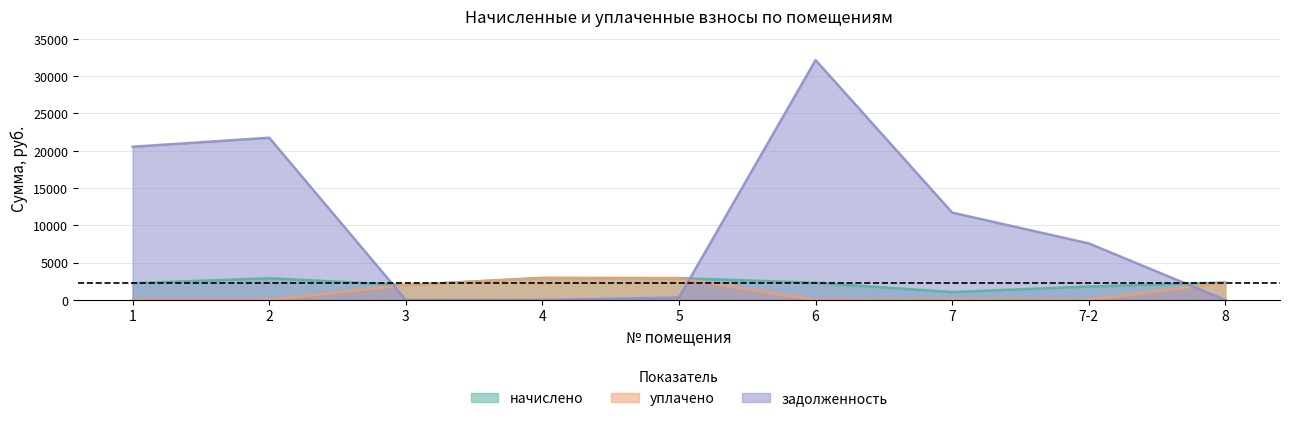

What is the label of the 3rd point from the right?

7